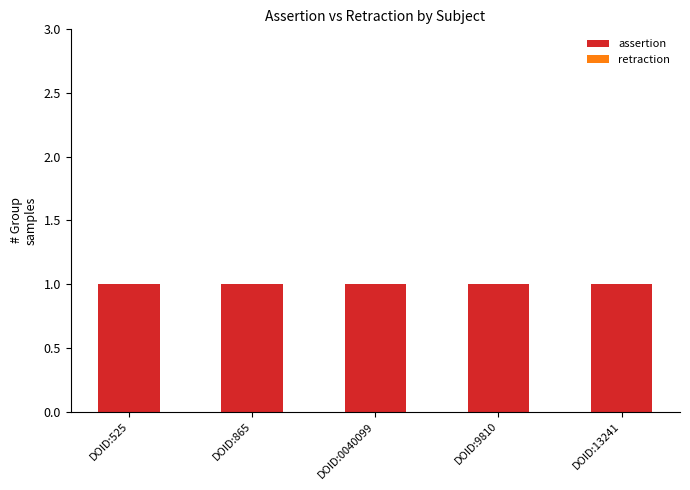

Reading left to right, what are all the values shown in this chart?

assertion: DOID:525=1	DOID:865=1	DOID:0040099=1	DOID:9810=1	DOID:13241=1
retraction: DOID:525=0	DOID:865=0	DOID:0040099=0	DOID:9810=0	DOID:13241=0